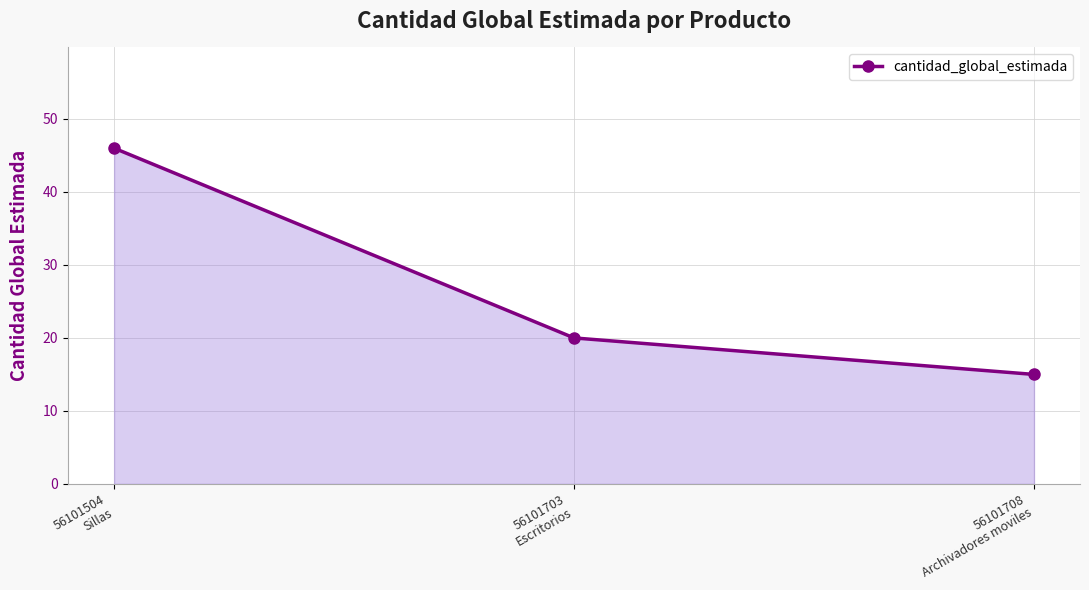

Rank the categories by value from highest to lowest.

56101504
Sillas, 56101703
Escritorios, 56101708
Archivadores moviles